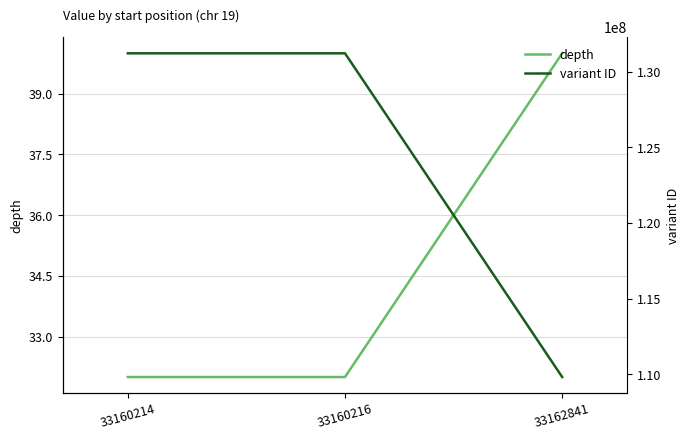

Reading left to right, transcribe all the data shown in this chart.

depth: 33160214=32	33160216=32	33162841=40
variant ID: 33160214=131218552	33160216=131218553	33162841=109810023